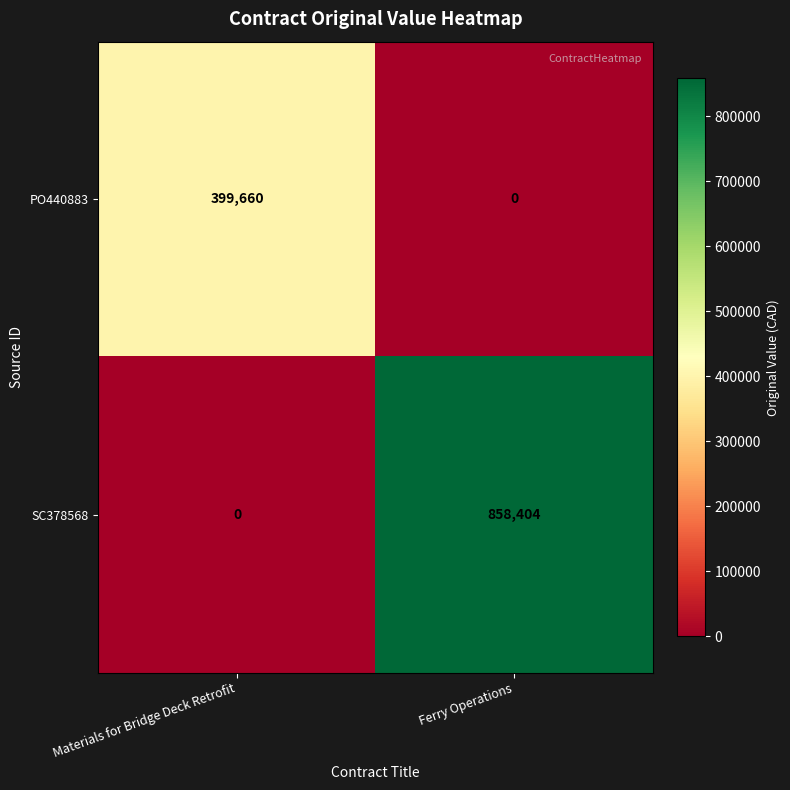

At how many categories does at least one series exceed 437522?

1